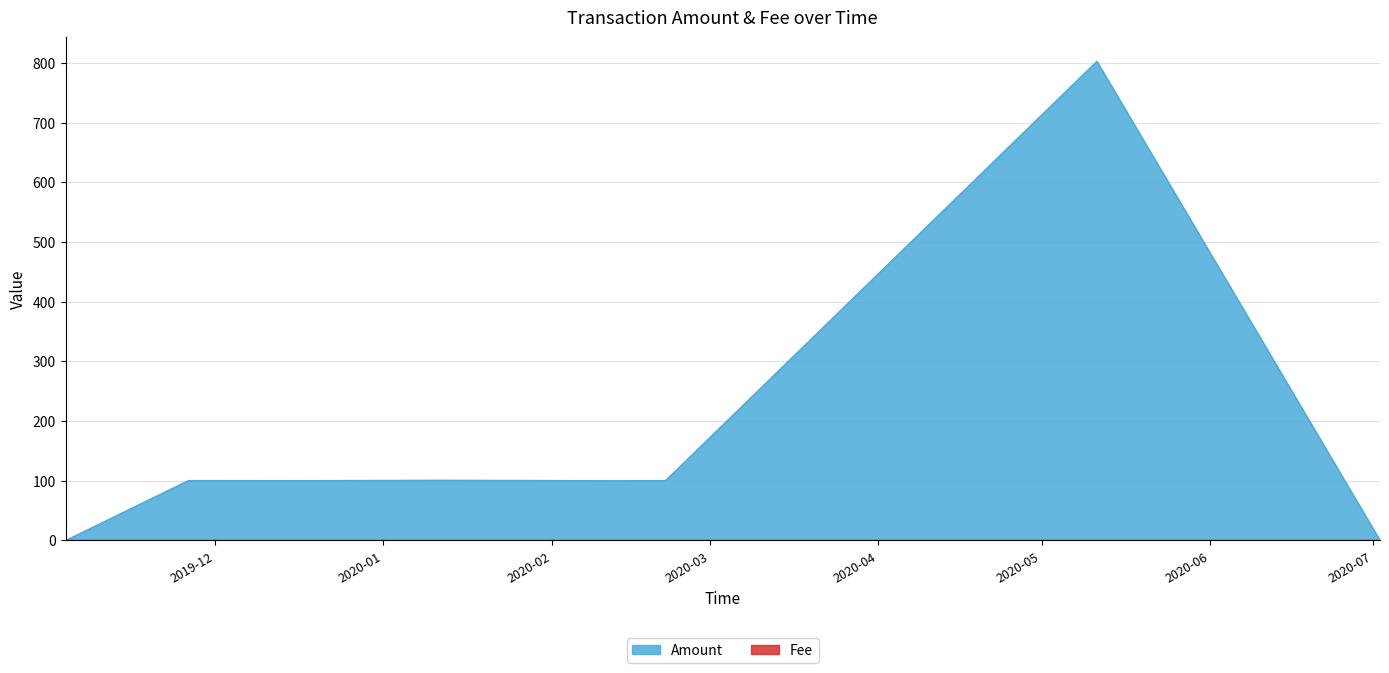

What value does the Amount series have at 2019-11-03 14:11:15?

0.2